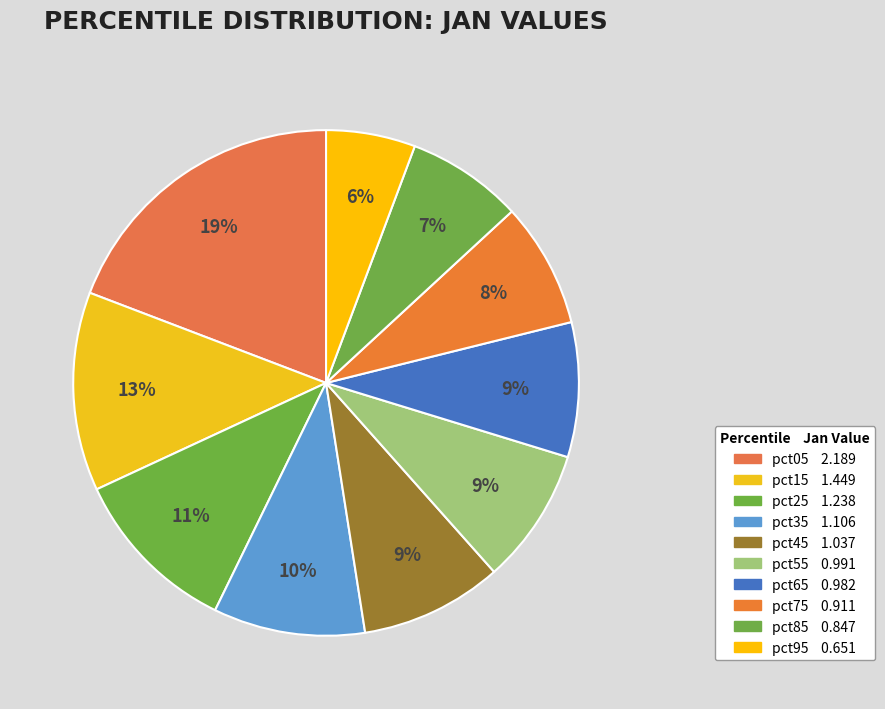

Does pct55 account for over 50% of the chart?

No